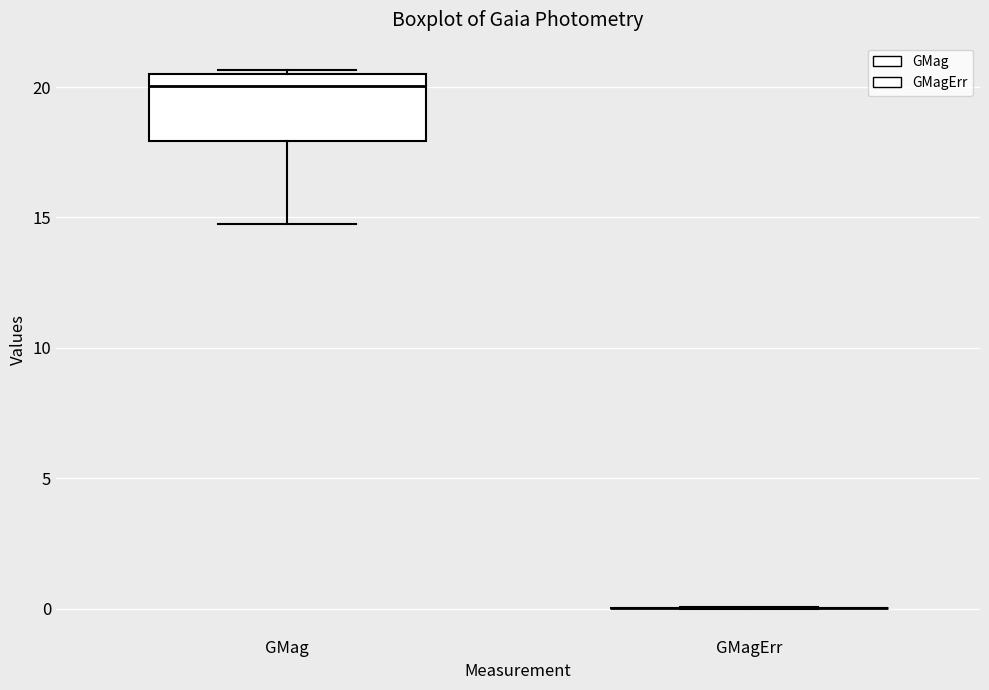

Reading left to right, read every box against the y-axis: the position of its median line, the range the box covers, and the ends of its whiskers. The values are not printed on the chart, so give them approximately, as read against the axis.

GMag: median 20.0, box 18.0 to 20.5, whiskers 15.0 to 20.5 (just above the box's upper edge)
GMagErr: box collapsed to a line at 0.0, whiskers 0.0 to 0.0